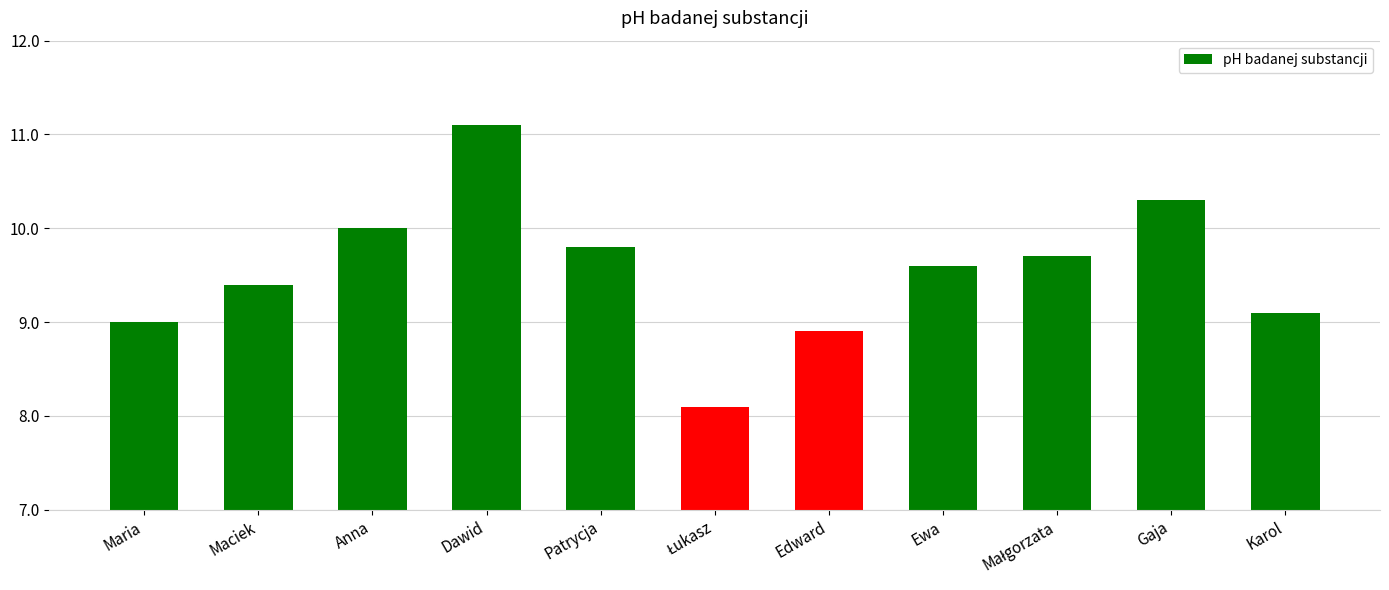

The chart shows a value of 6.1 at Patrycja. True or false?

False